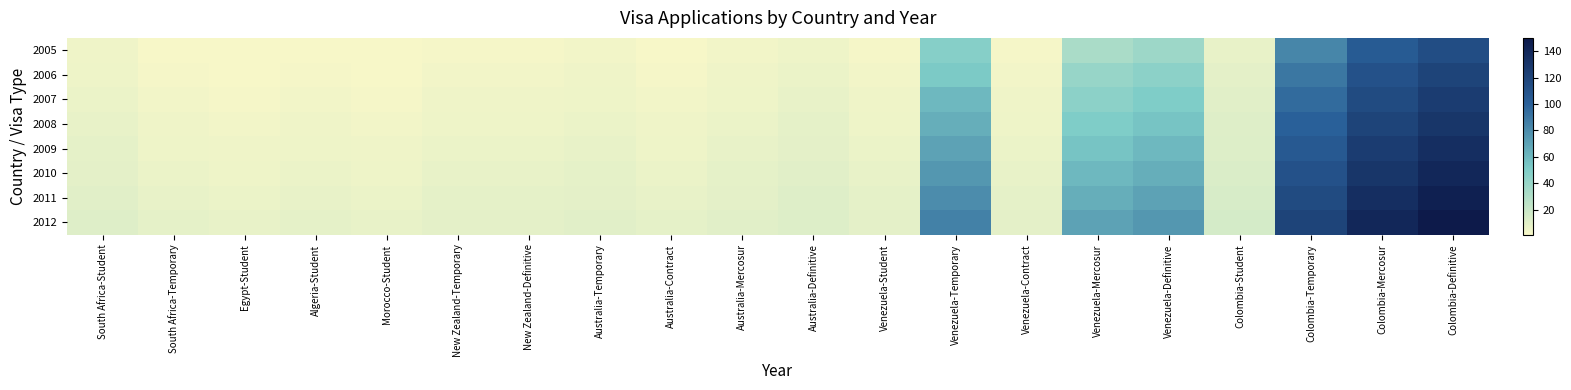

How many distinct data groups are displayed?

8